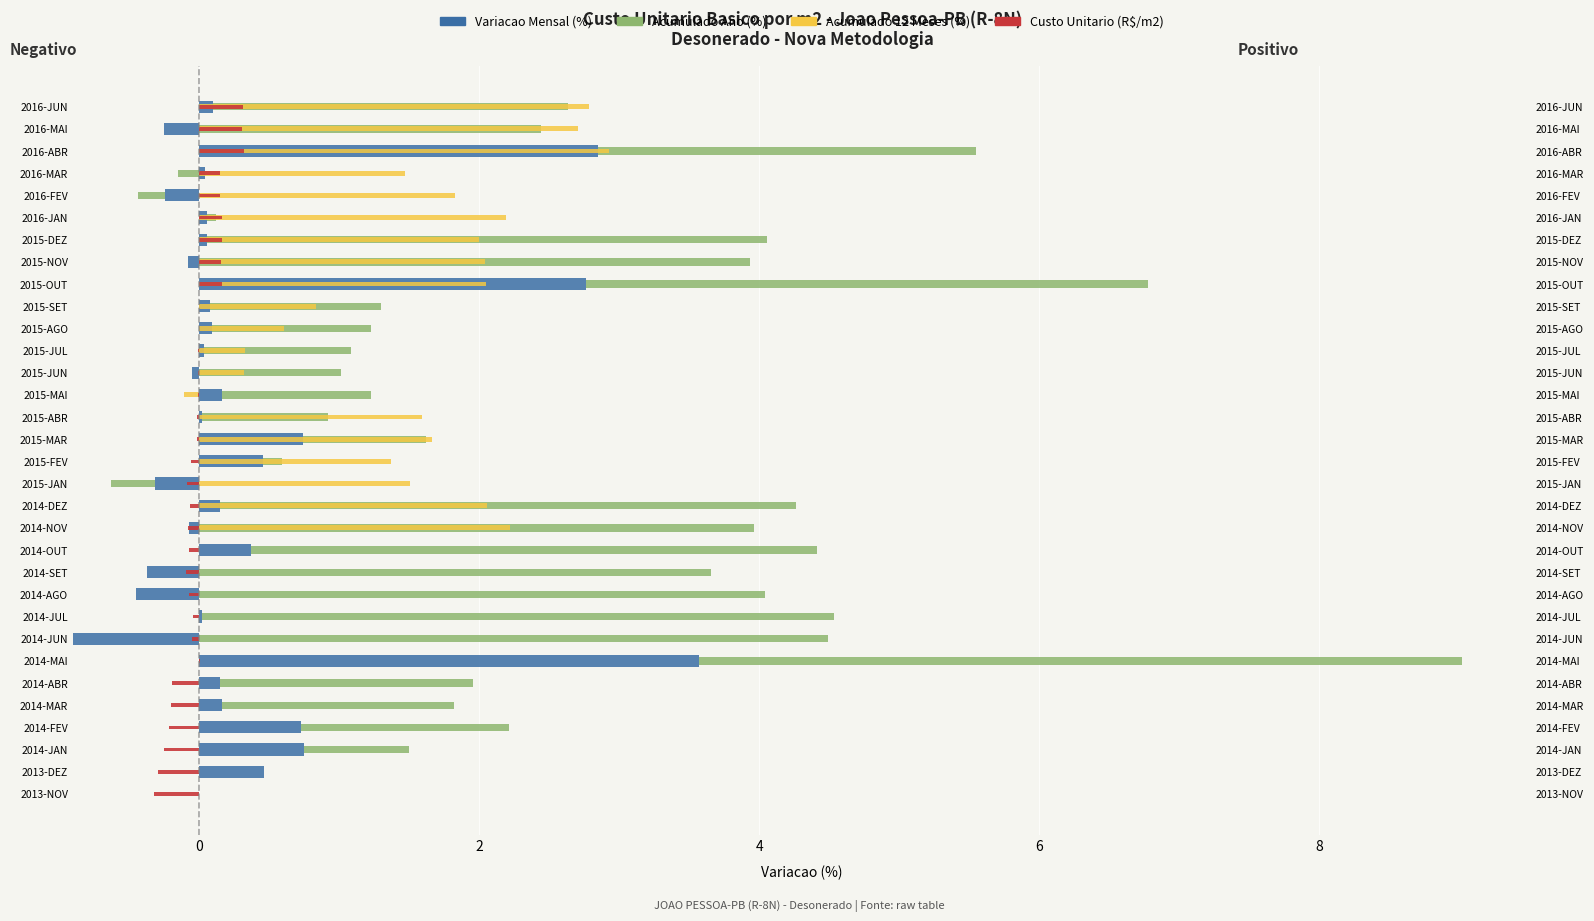

Between 2013-NOV and 2014-OUT, which series saw the biggest shift?

Acumulado Ano (%) +